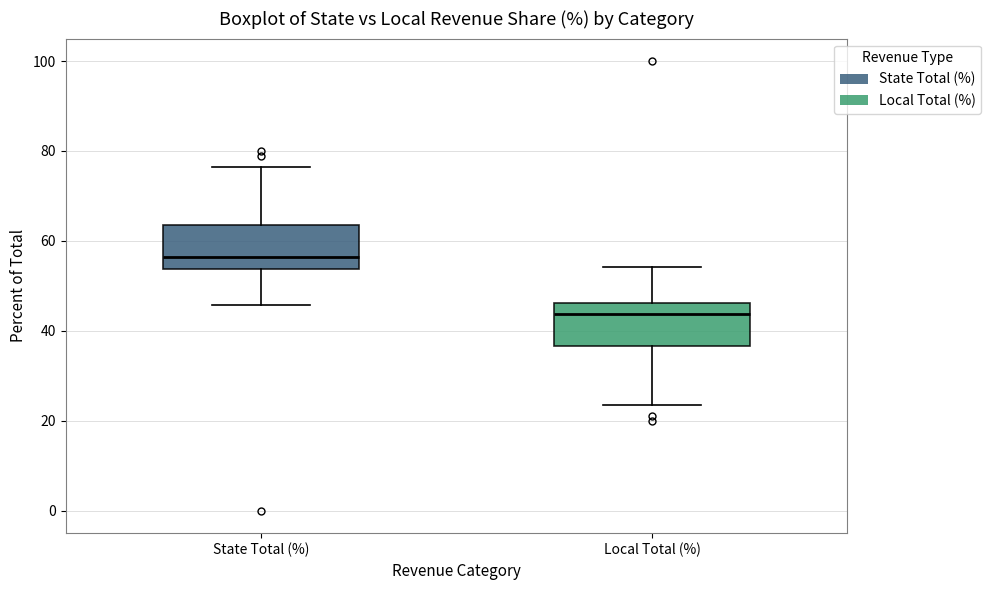

Where does the lower whisker of the box for Local Total (%) end on the y-axis? The values are not printed on the chart, so give them approximately, as read against the axis.

24